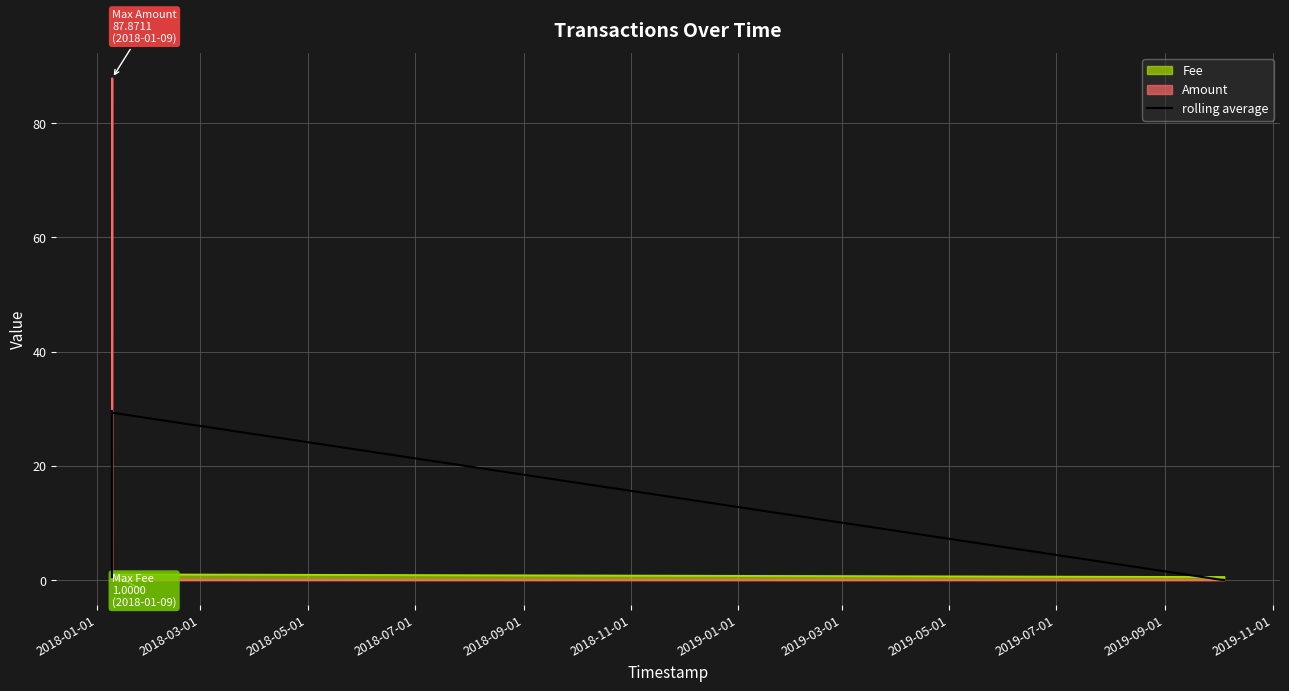

Which series has the largest range (max minus min)?

Amount